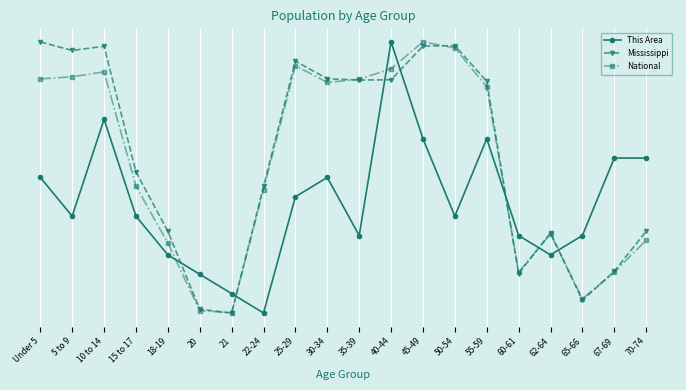

At which category is the sum across all series the highest?

40-44